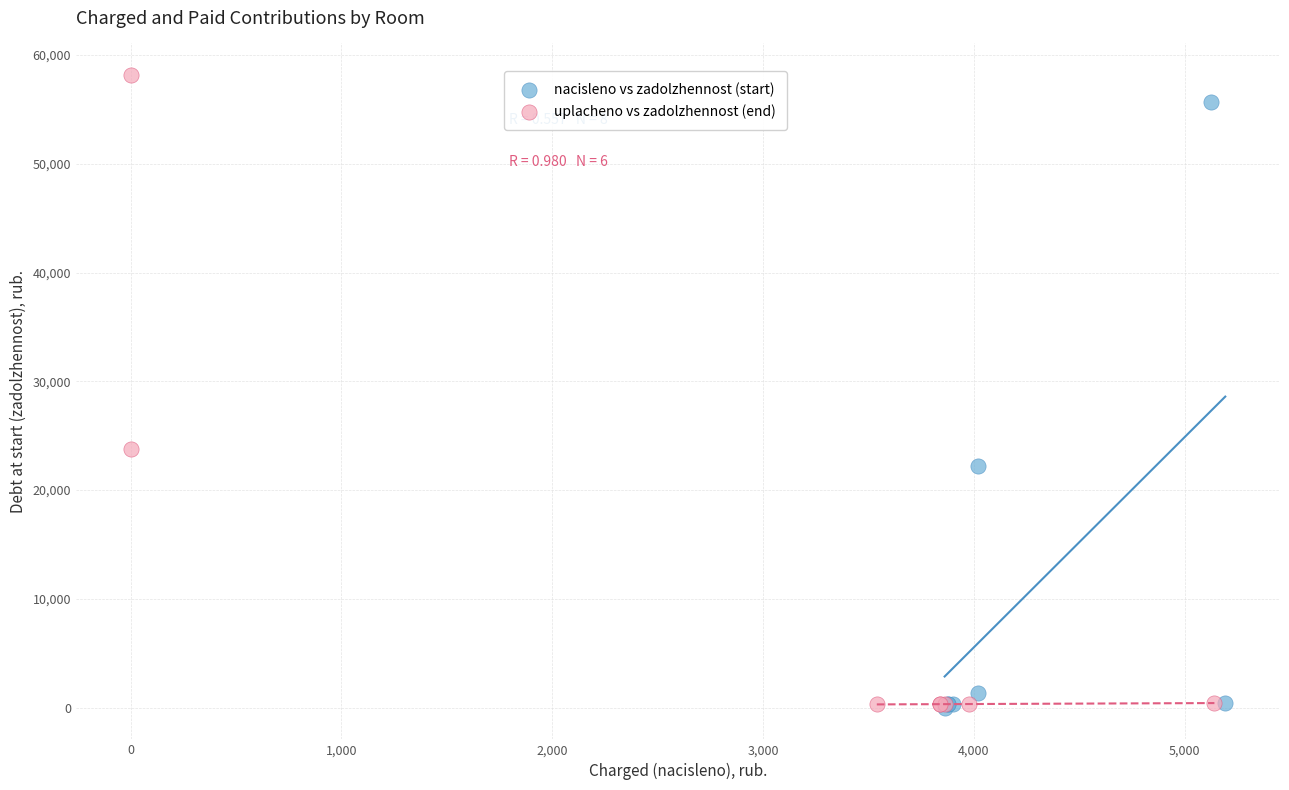

Which series has the widest spread of Y values?

uplacheno vs zadolzhennost (end)